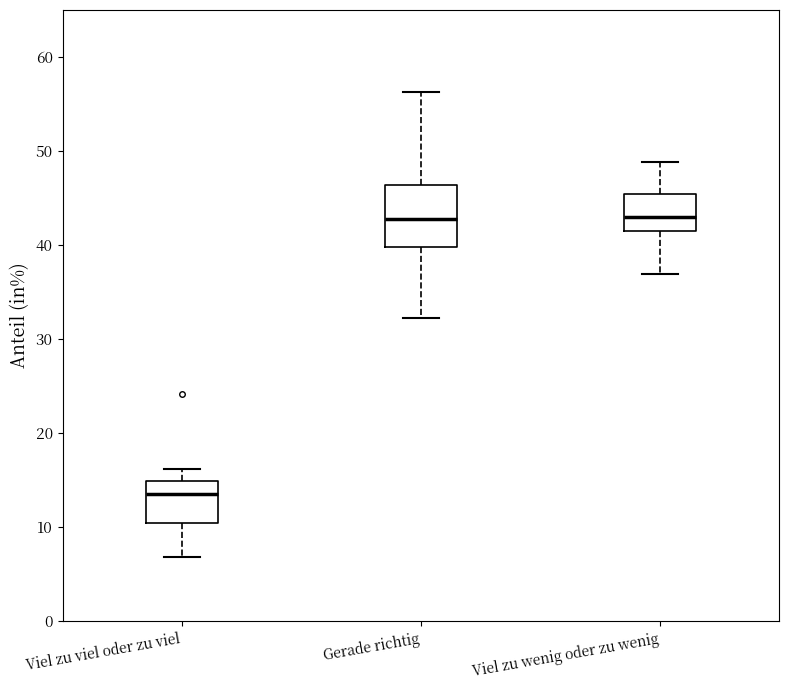

Reading left to right, transcribe this box plot: for each box, give where its median line is, the range the box spans, and where its two whiskers end, as read against the y-axis. The values are not printed on the chart, so give them approximately, as read against the axis.

Viel zu viel oder zu viel: median 14, box 10 to 15, whiskers 7 to 16
Gerade richtig: median 43, box 40 to 46, whiskers 32 to 56
Viel zu wenig oder zu wenig: median 43, box 41 to 45, whiskers 37 to 49